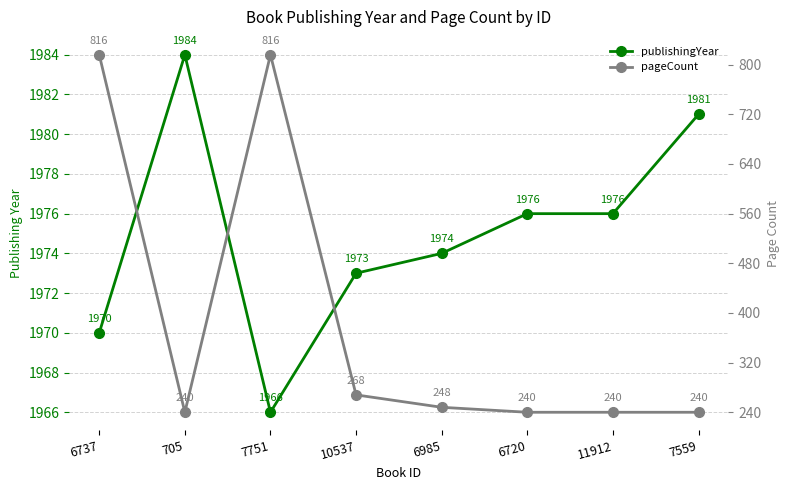

At how many categories does at least one series exceed 1355?

8